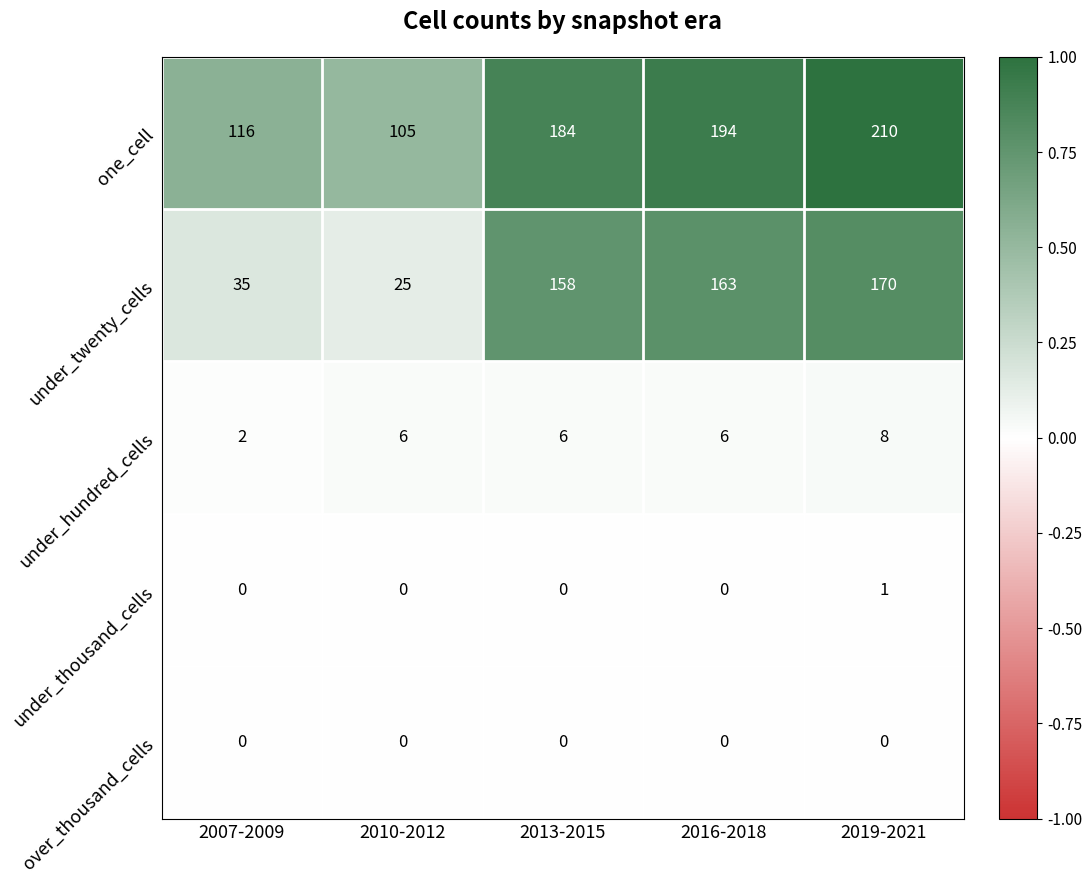

Between 2010-2012 and 2016-2018, which series saw the biggest shift?

under_twenty_cells